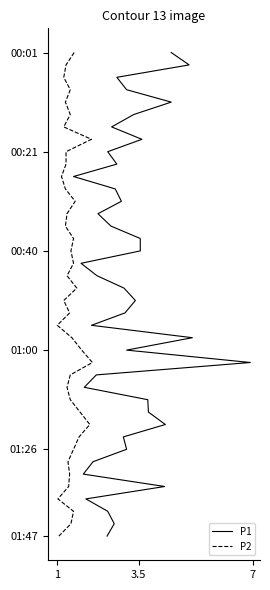

Does the chart display data point markers on the line(s)?

No